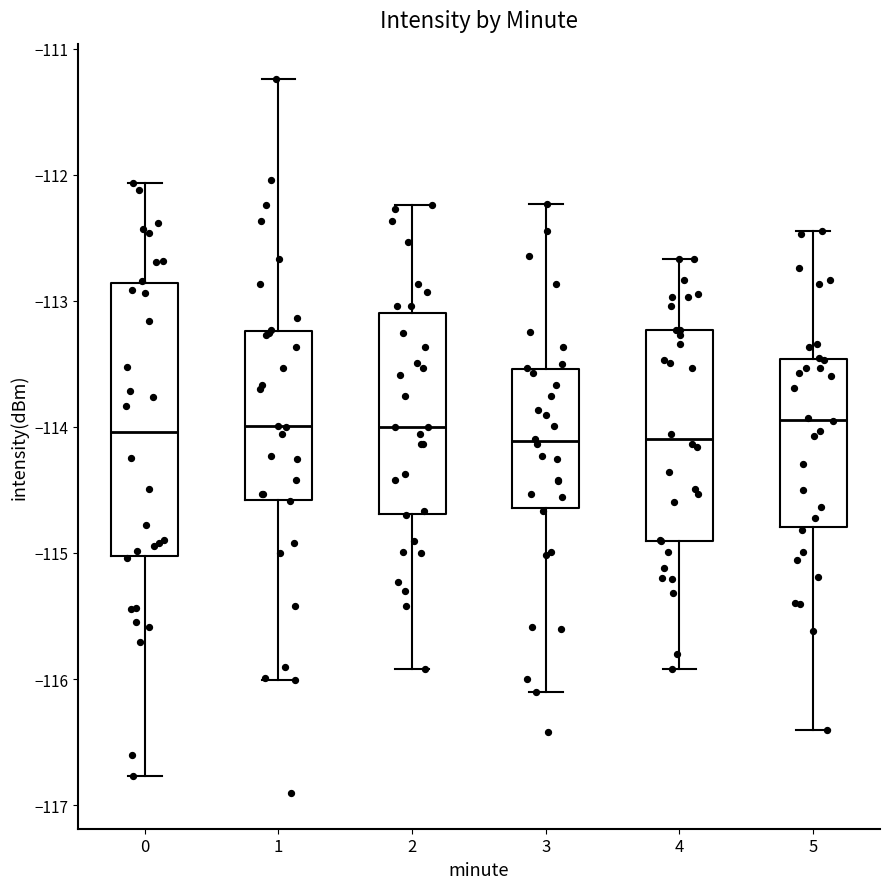

Where is the lower edge of the box at x = 3 on the y-axis? The values are not printed on the chart, so give them approximately, as read against the axis.

-114.6